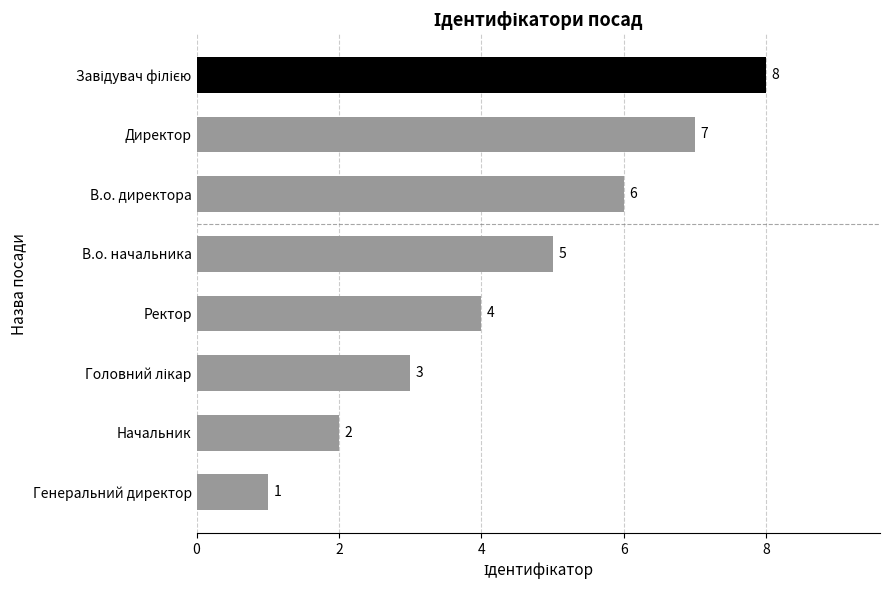

Is it true that the value at Генеральний директор is 0?

False